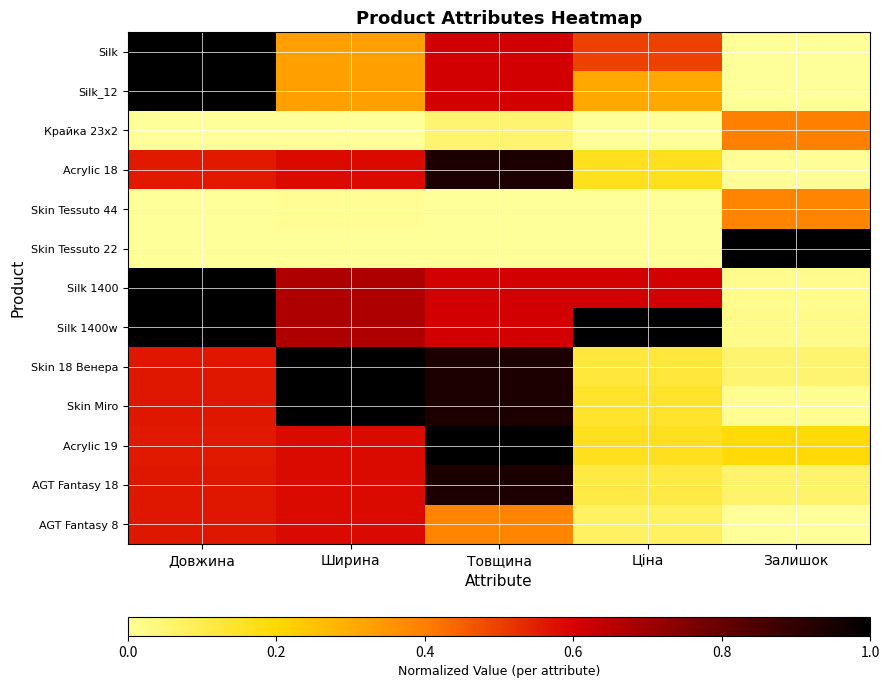

At which category does the chart reach its minimum across all series?

Залишок